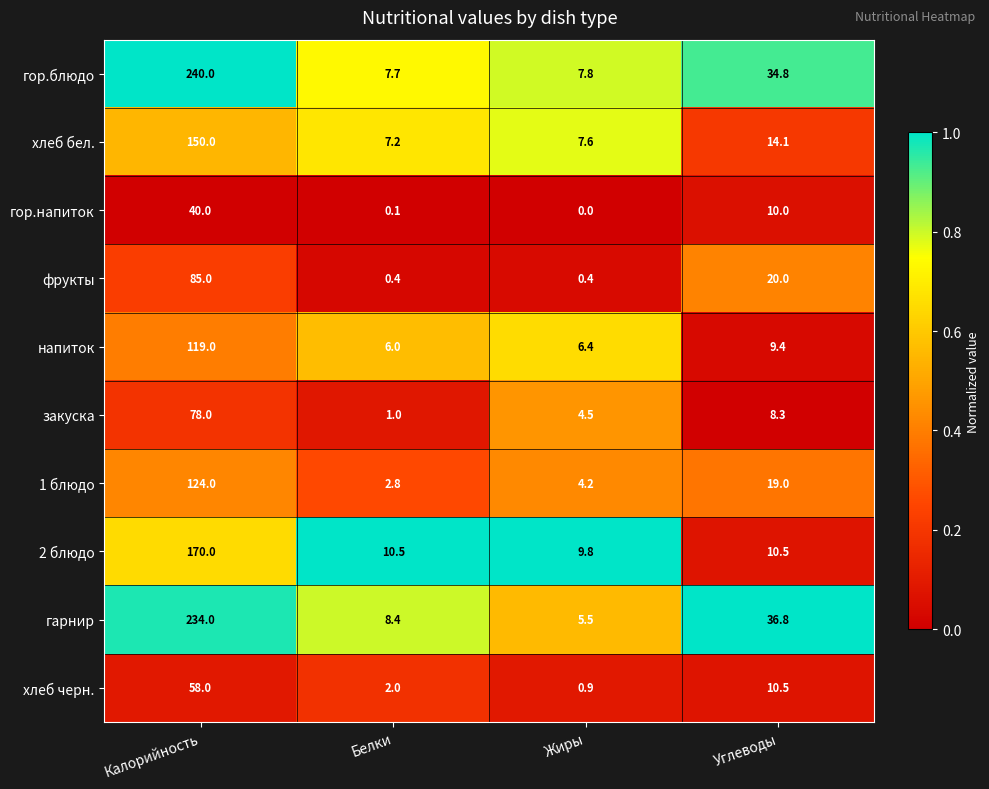

List the labels in order of напиток value, smallest first.

Белки, Жиры, Углеводы, Калорийность